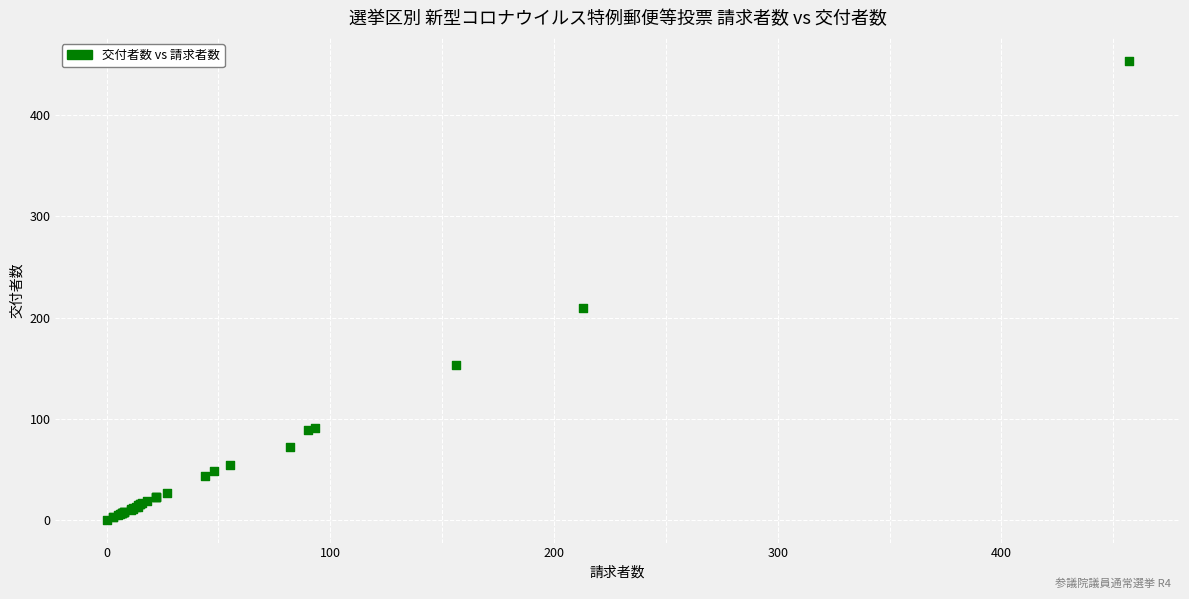

What Y value in the scatter plot is closest to 227?

209